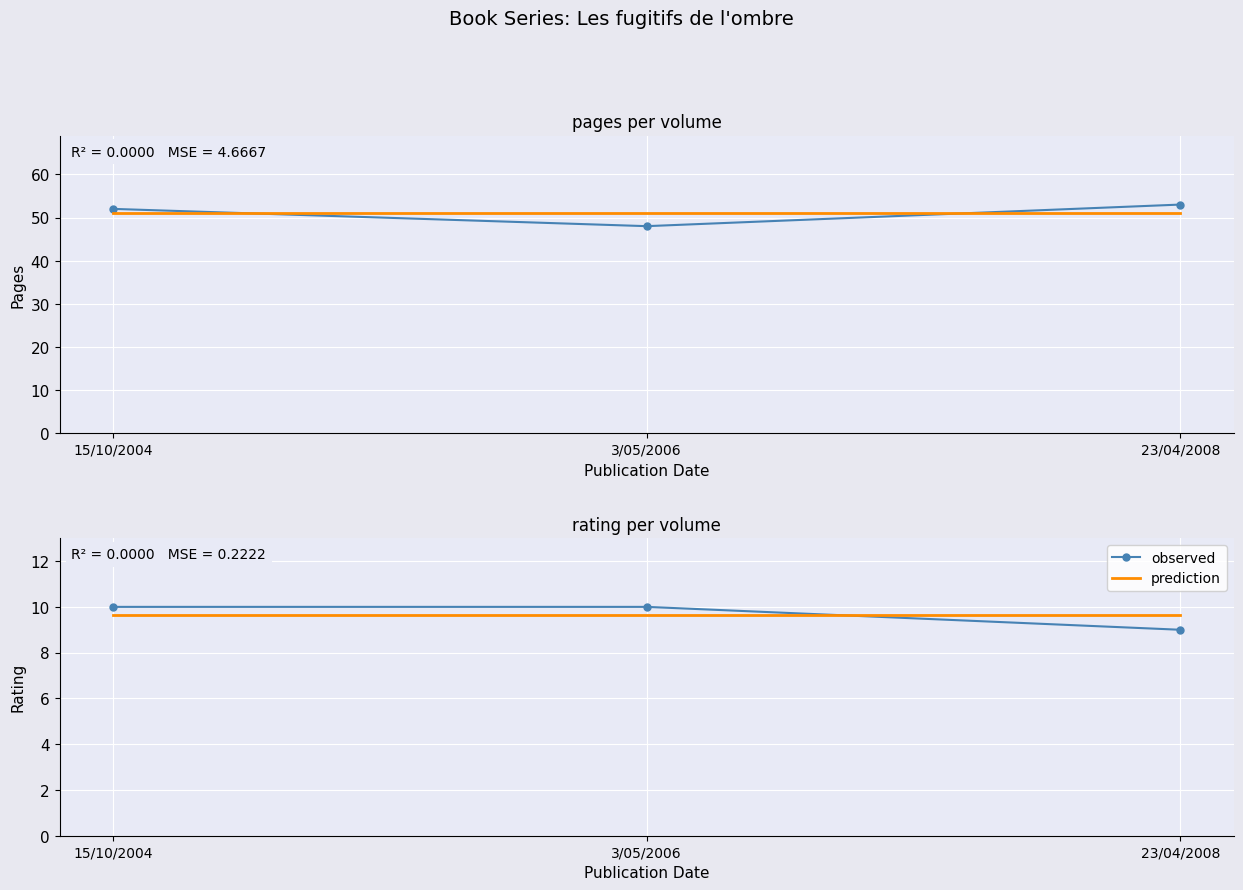

Reading left to right, extract all data points from this chart.

pages: 15/10/2004=52.0	3/05/2006=48.0	23/04/2008=53.0
mean (prediction): 15/10/2004=51.0	3/05/2006=51.0	23/04/2008=51.0
observed: 15/10/2004=10.0	3/05/2006=10.0	23/04/2008=9.0
prediction: 15/10/2004=9.7	3/05/2006=9.7	23/04/2008=9.7